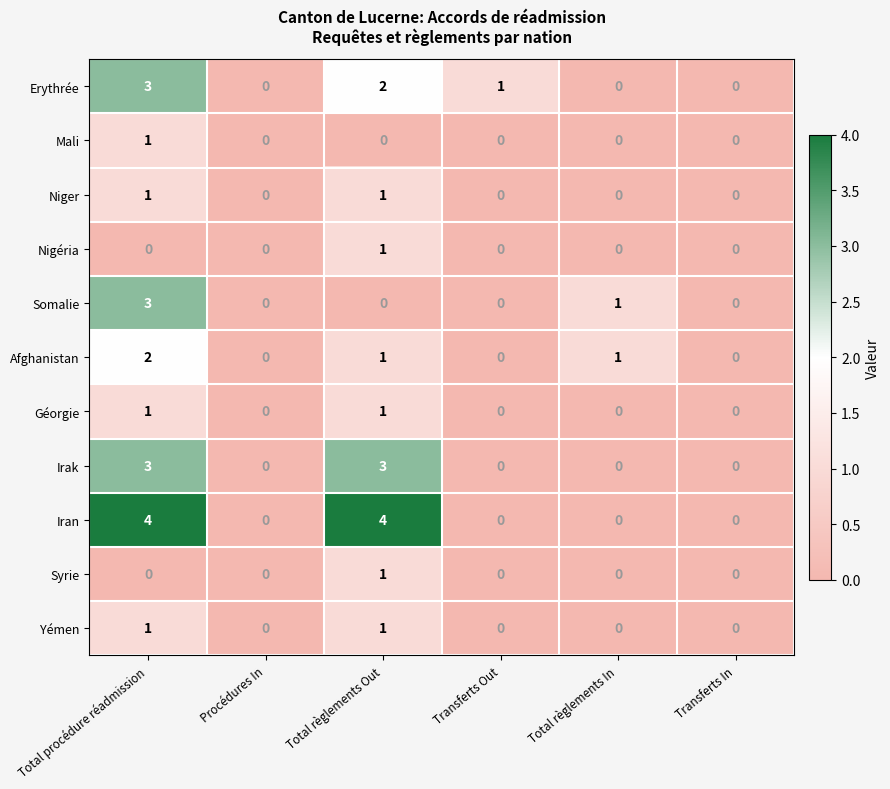

What is the difference between the maximum and minimum values in the Somalie series?

3